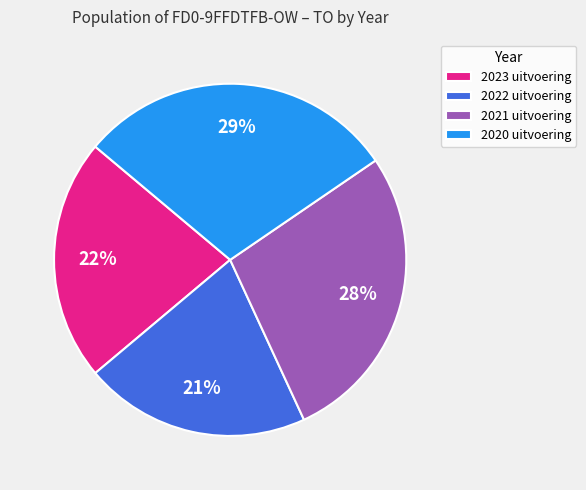

Is it true that 2020 uitvoering is 34% of the pie?

False